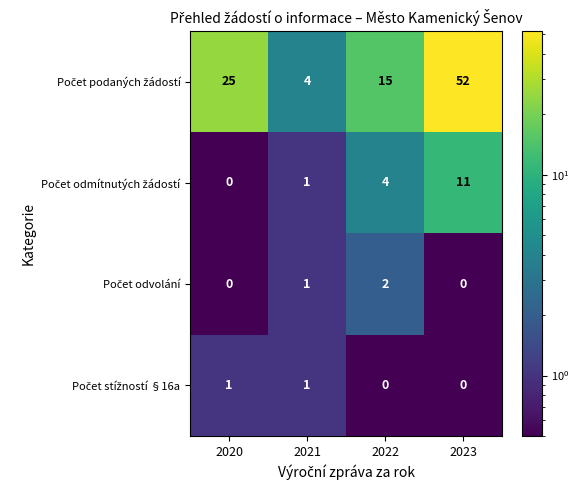

What is the smallest value displayed?

0